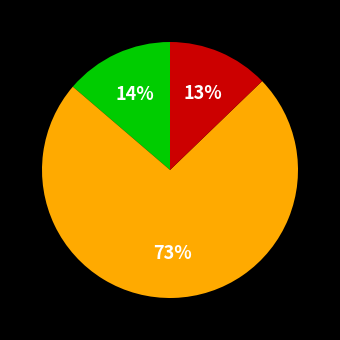

To the nearest percent, what is the average slice percentage?

33%